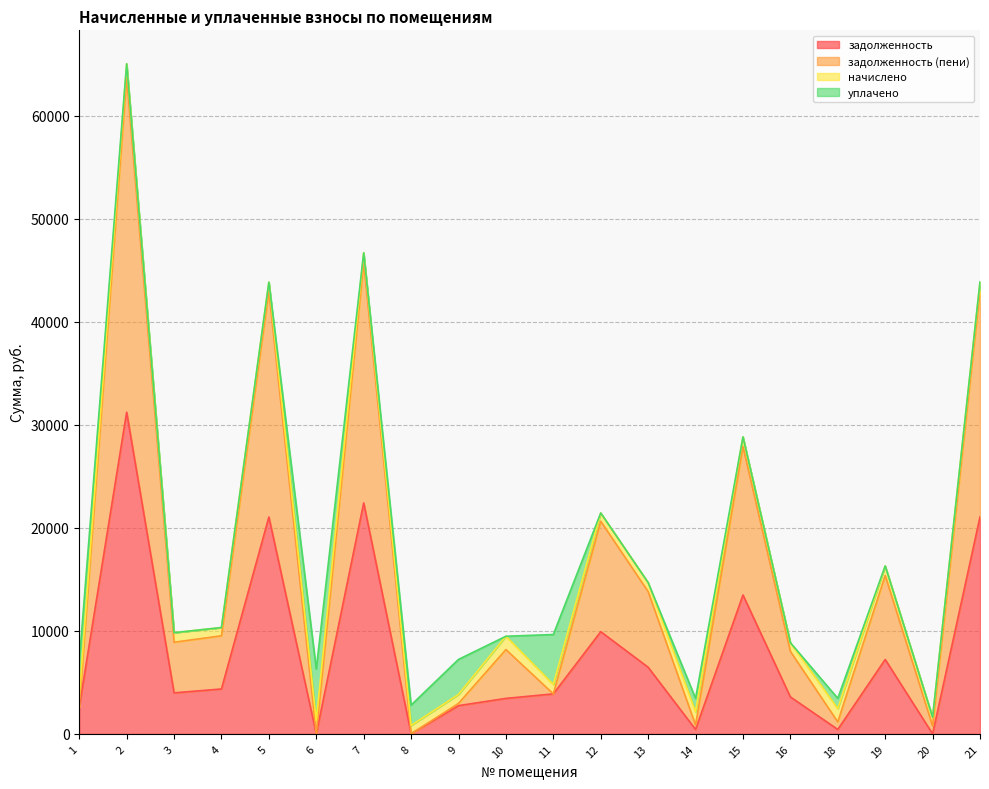

In задолженность, how many points are lower than both neighbors (excluding endpoints)?

6